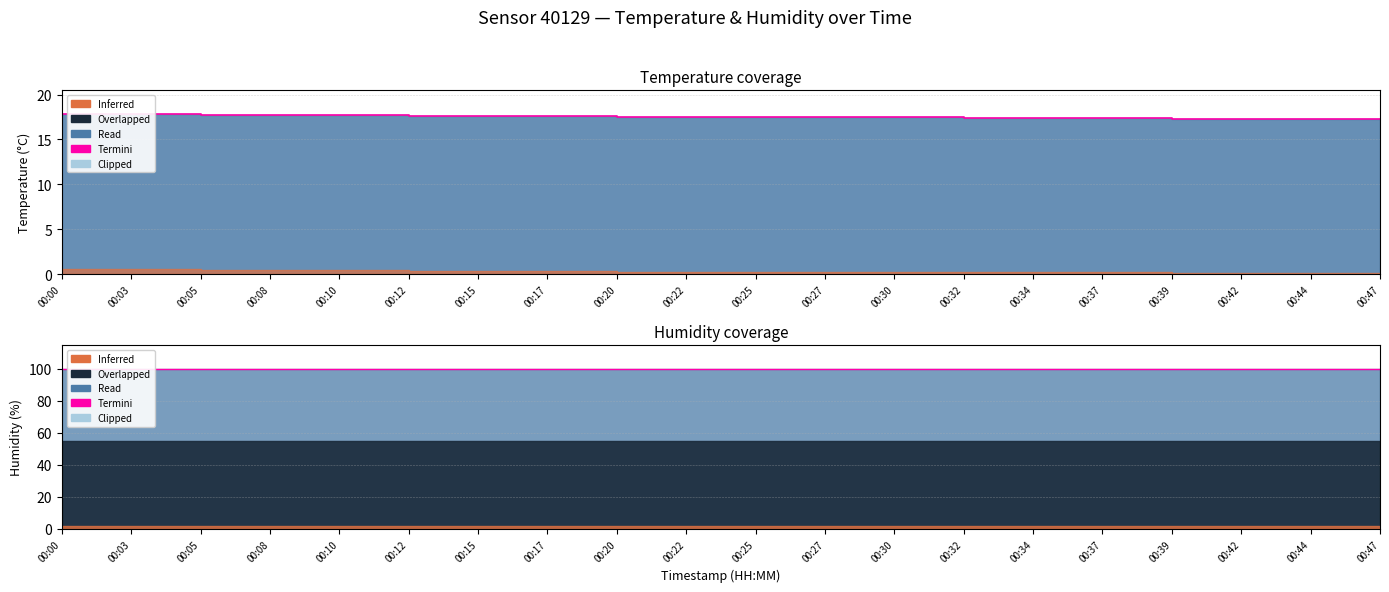

Reading left to right, what are all the values shown in this chart?

00:00=17.8	00:03=17.8	00:05=17.7	00:08=17.7	00:10=17.7	00:12=17.6	00:15=17.6	00:17=17.6	00:20=17.5	00:22=17.5	00:25=17.5	00:27=17.5	00:30=17.5	00:32=17.4	00:34=17.4	00:37=17.4	00:39=17.3	00:42=17.3	00:44=17.3	00:47=17.3